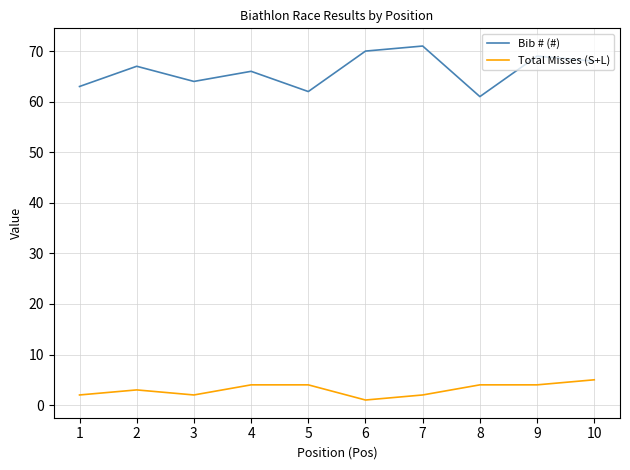

What is the average value of the Total Misses (S+L) series?

3